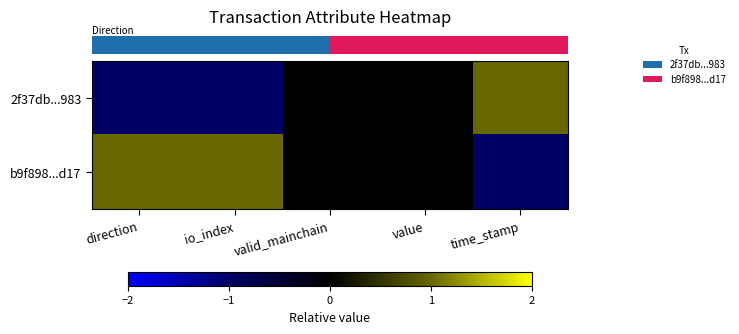

Between direction and time_stamp, which series saw the biggest shift?

row_0